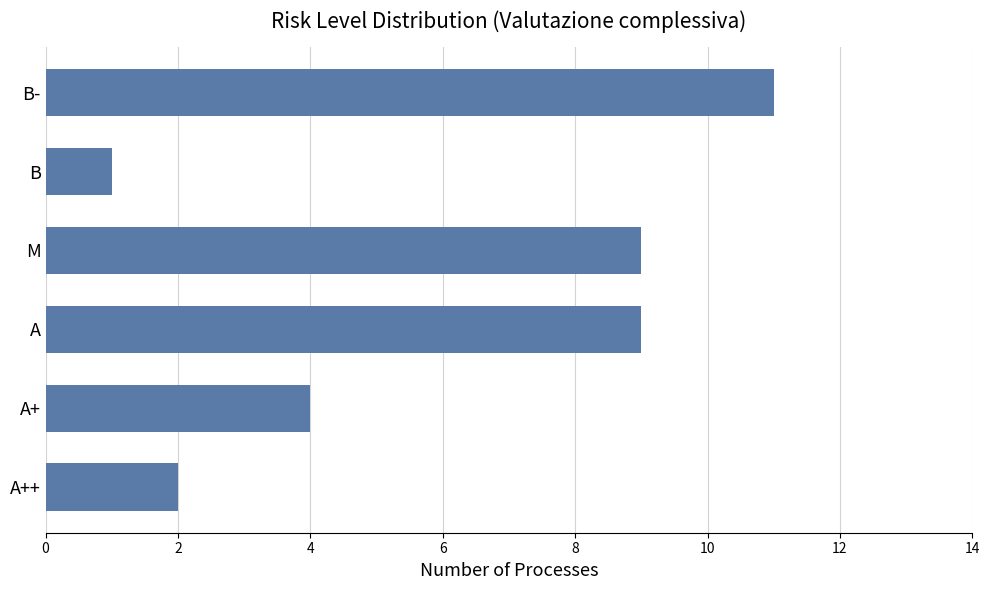

Are the bars horizontal?

Yes